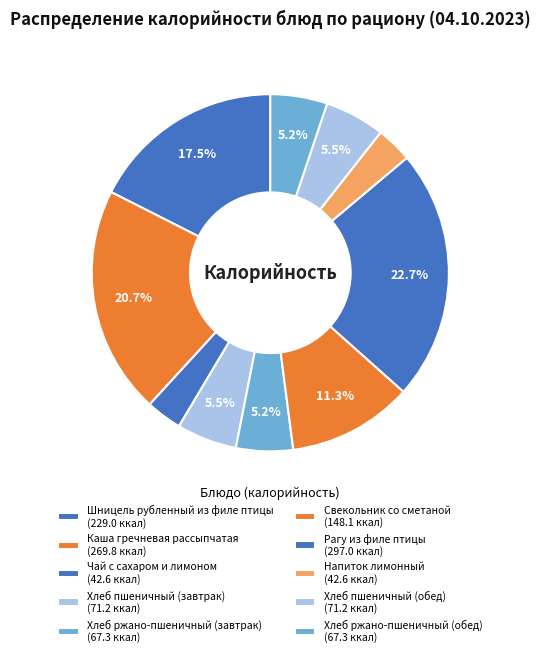

How many segments does this pie chart have?

10